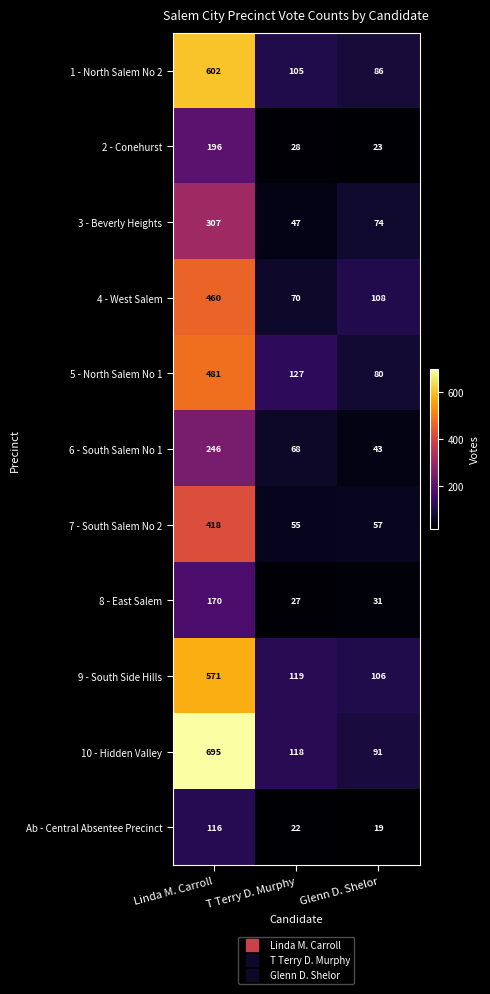

Count the 5 - North Salem No 1 values in the range 80 to 481.

3